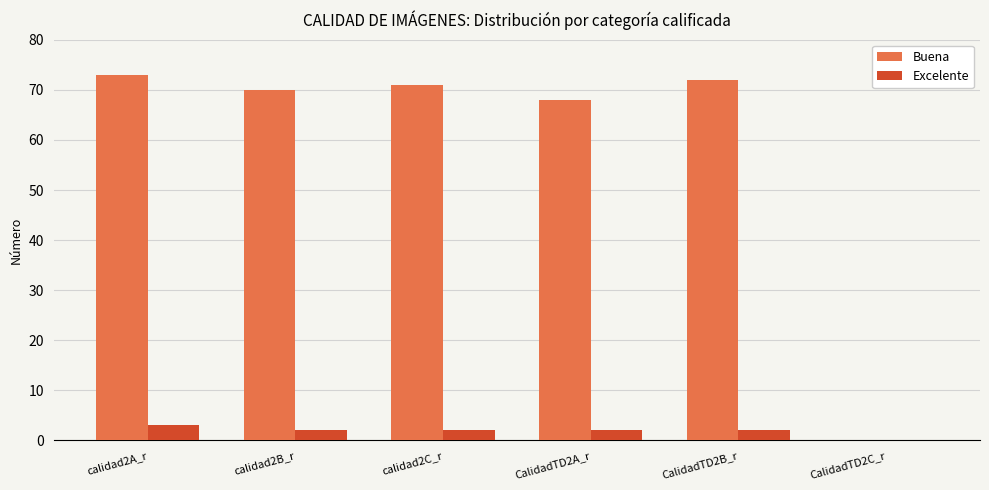

At which category is the sum across all series the highest?

calidad2A_r